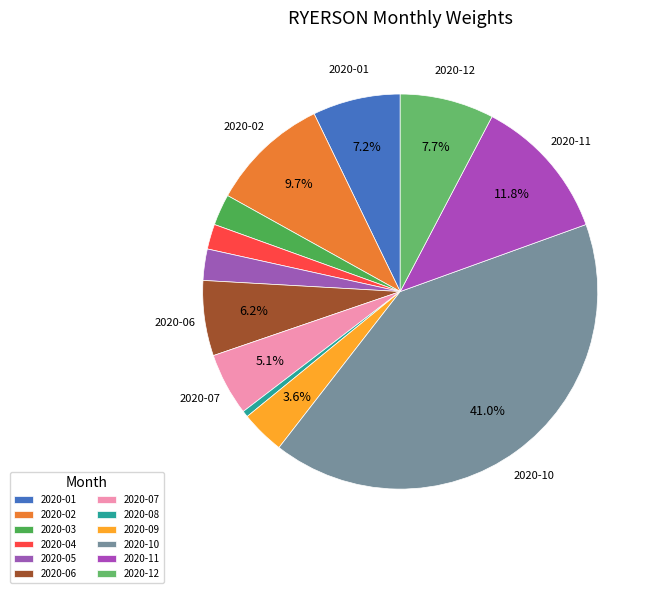

How many segments does this pie chart have?

12